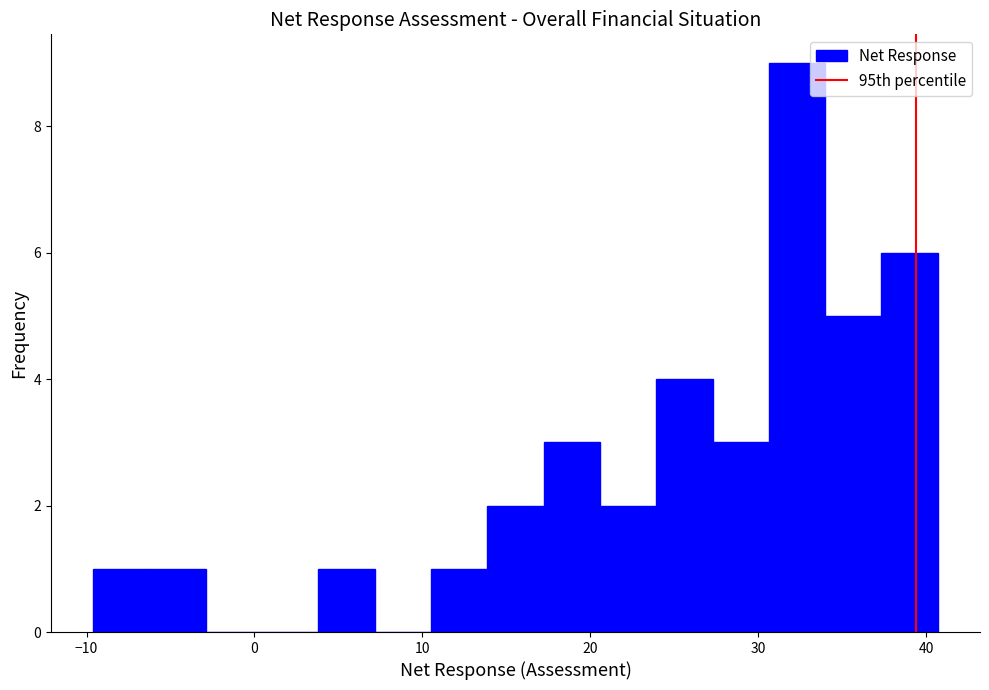

Around what value on the x-axis is the tallest bar? Give the approximate position of its centre, as read against the axis.

32